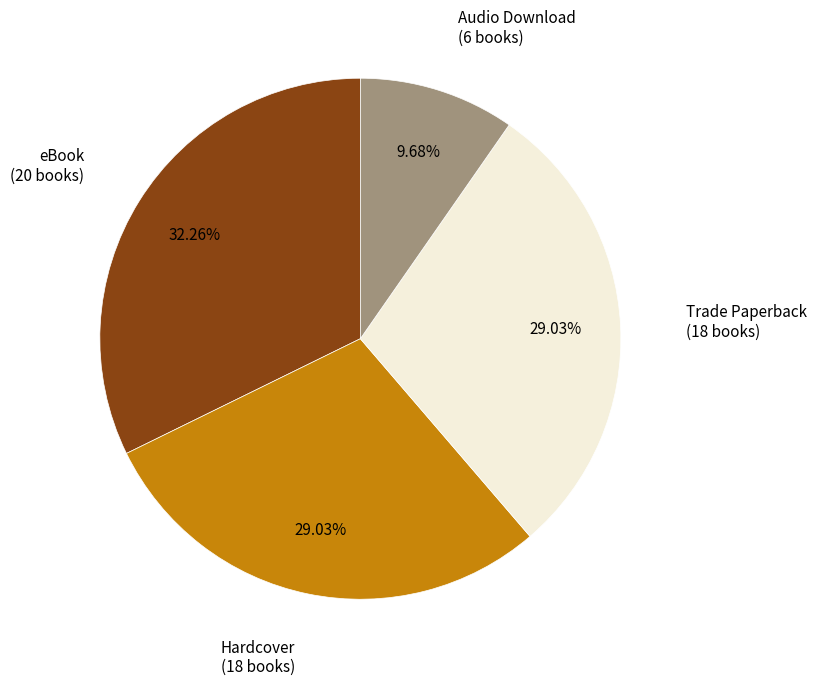

Is Audio Download the majority of the pie?

No